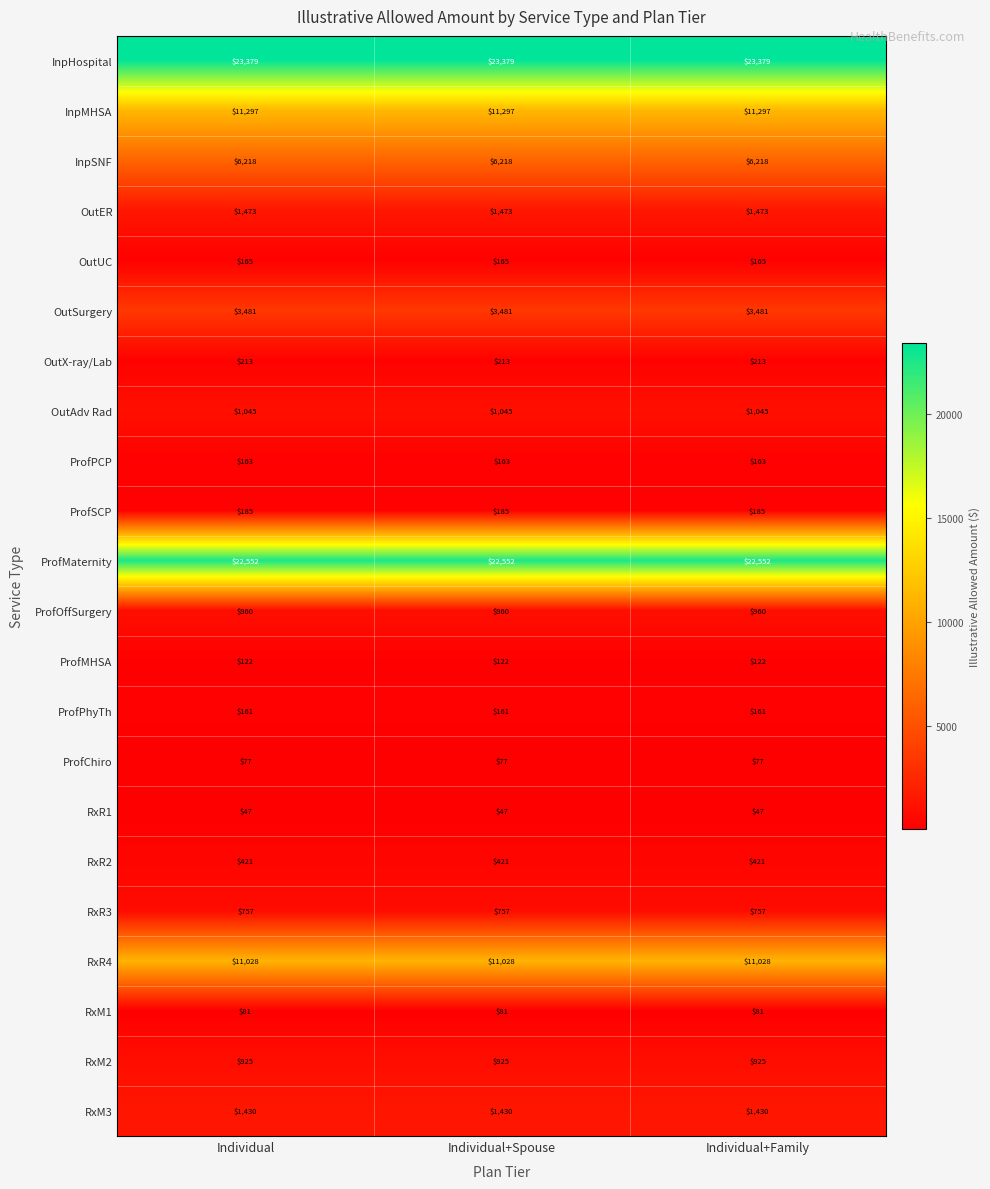

What value does the OutSurgery series have at Individual?

3481